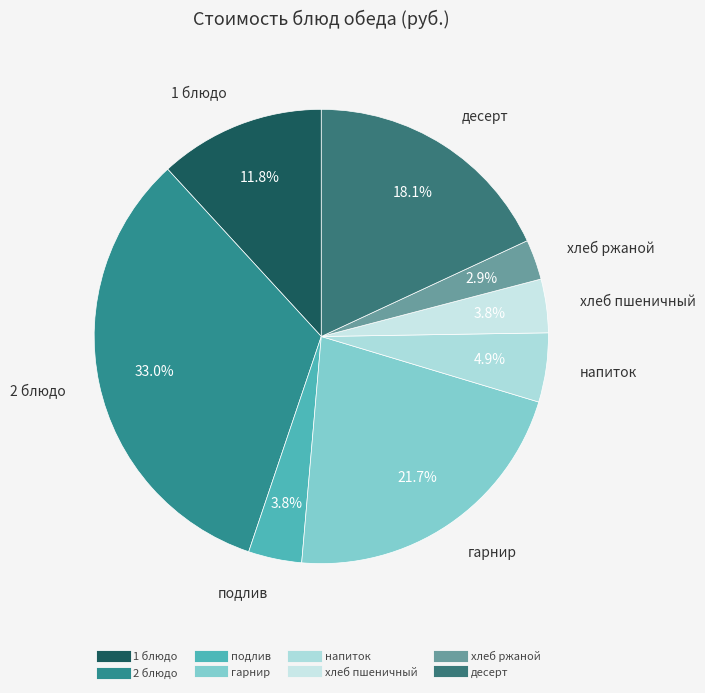

Does any single category account for the majority?

No